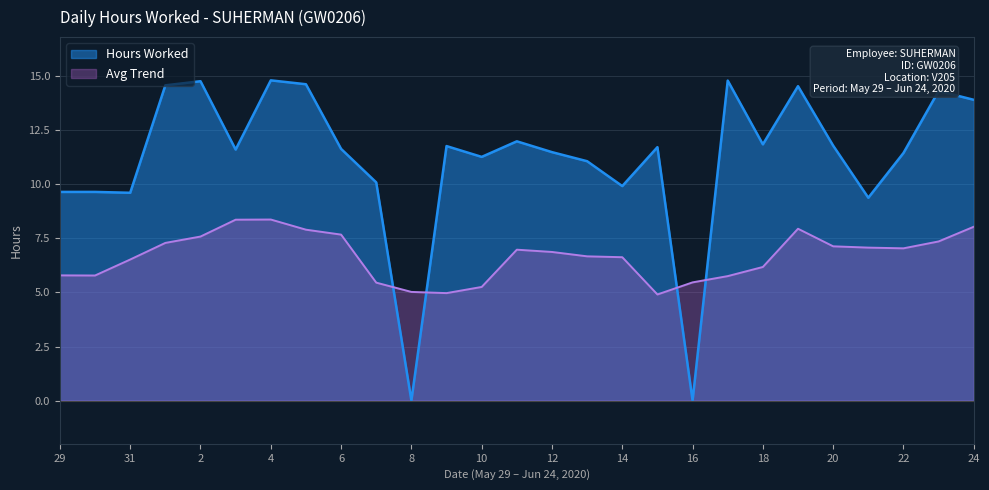

True or false: the data shows 19.8 at 24.

False